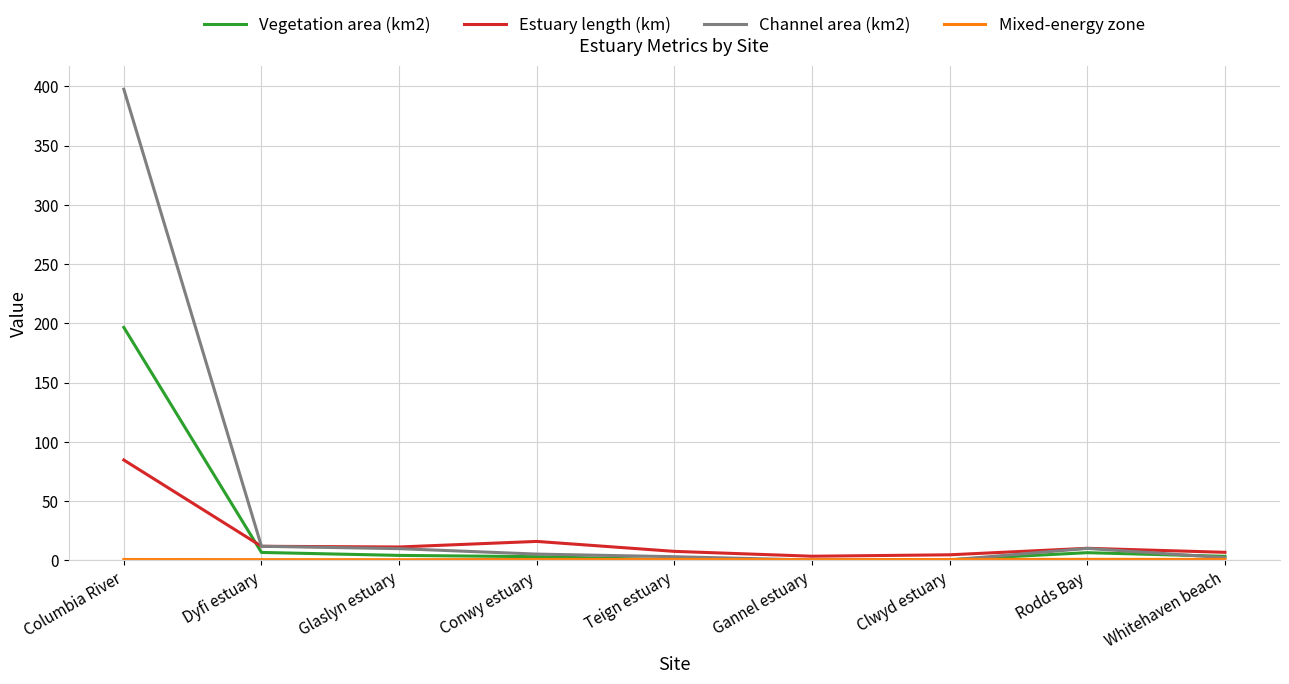

The value of Channel area (km2) at Rodds Bay is 10.1. True or false?

True